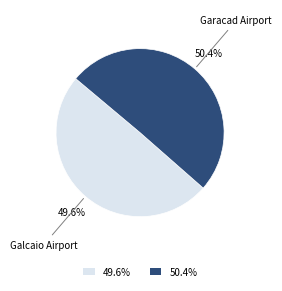

Which slice represents more than half of the pie?

Garacad Airport